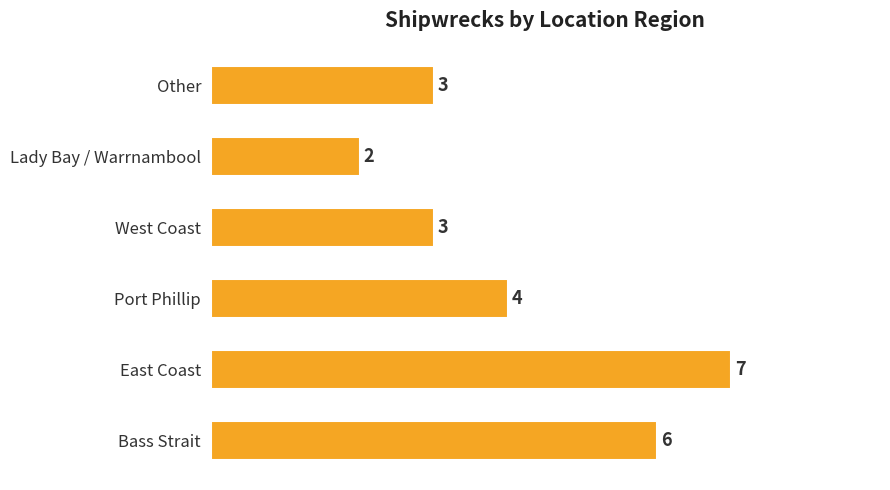

Which category has the lowest value across all series?

Lady Bay / Warrnambool